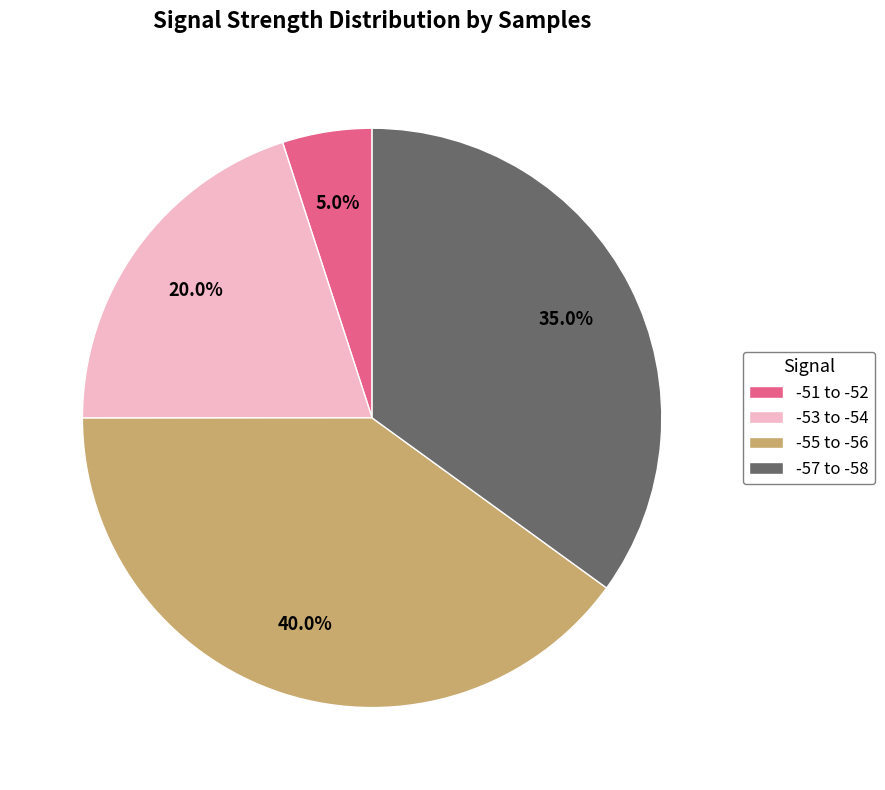

Which category has the biggest portion of the pie?

-55 to -56